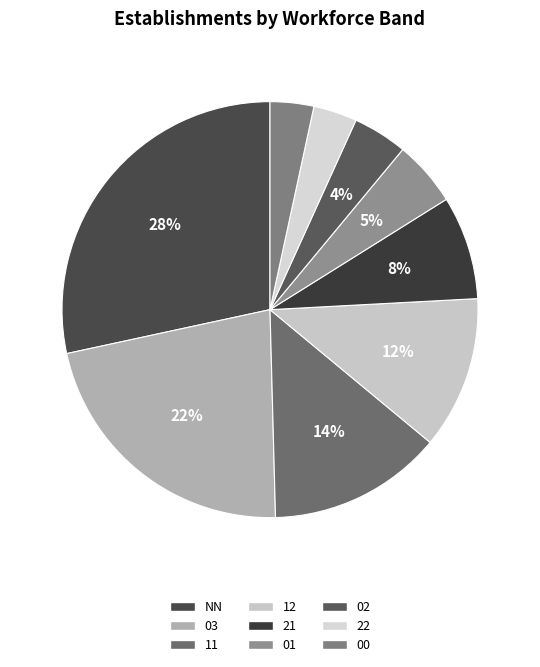

Is the sum of 21 and 00 greater than half?

No